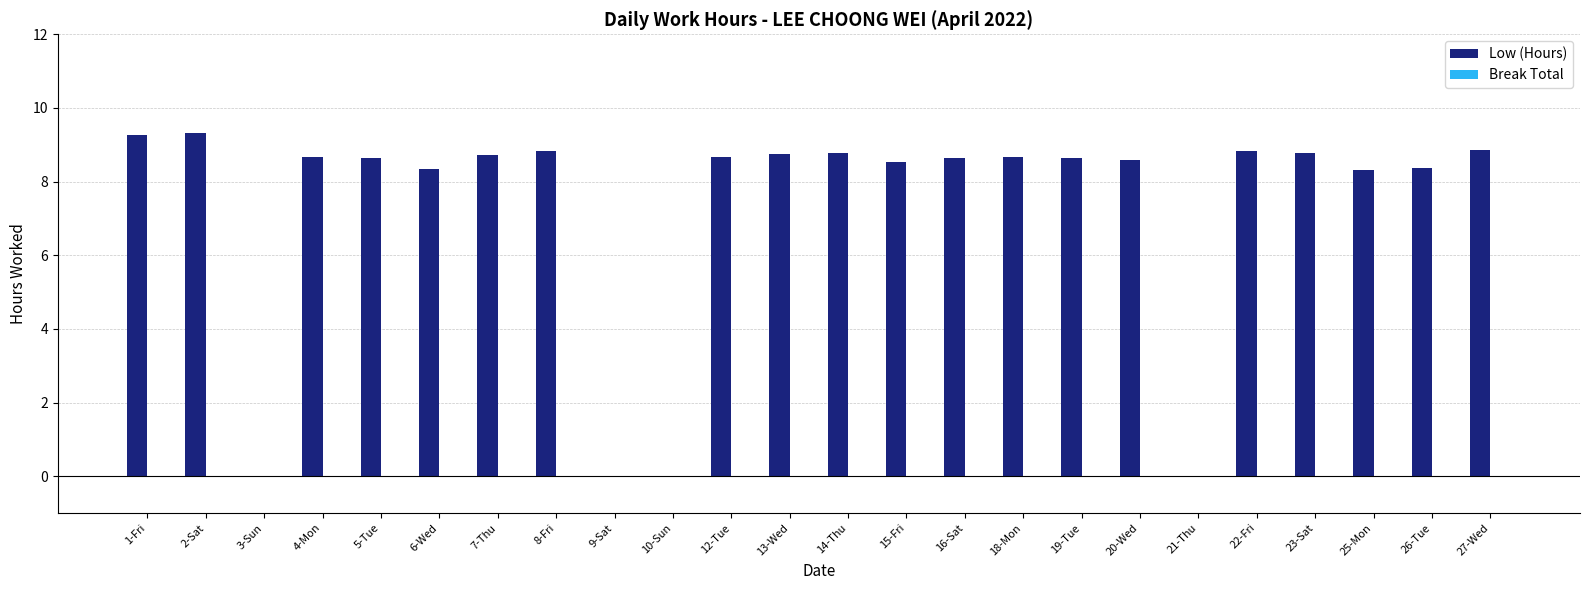

Are the bars horizontal?

No